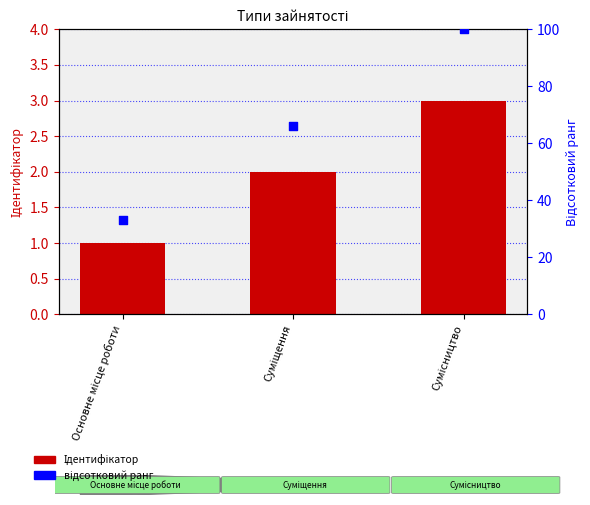

At which category is the sum across all series the highest?

Сумісництво